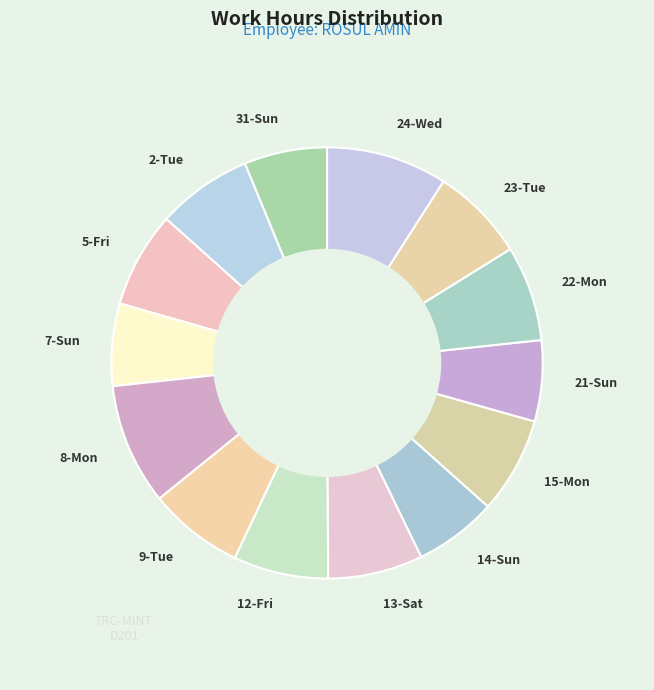

Is the sum of 13-Sat and 9-Tue greater than half?

No